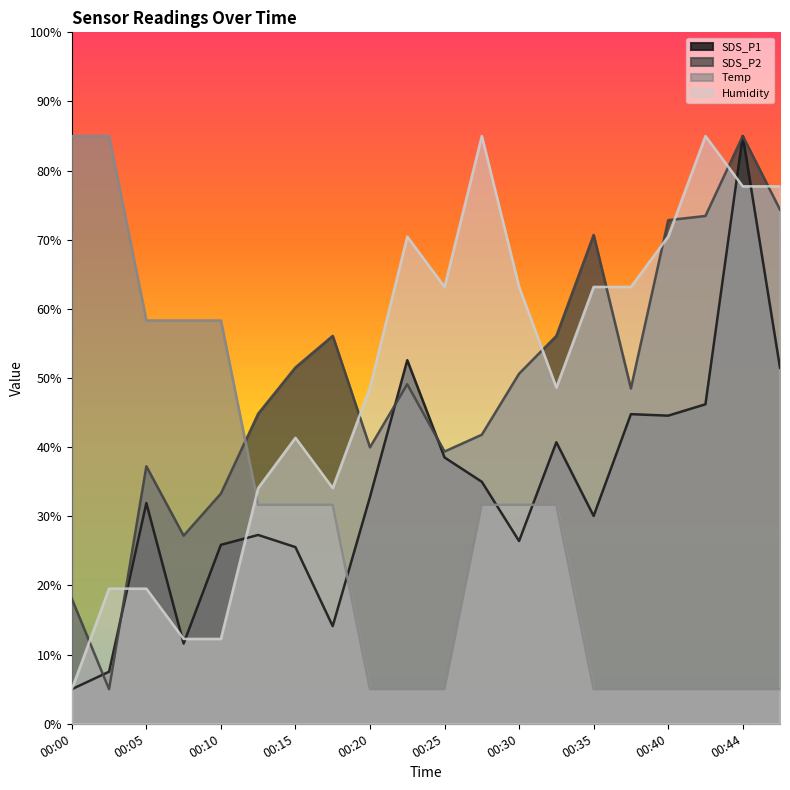

Does the chart display data point markers on the line(s)?

No